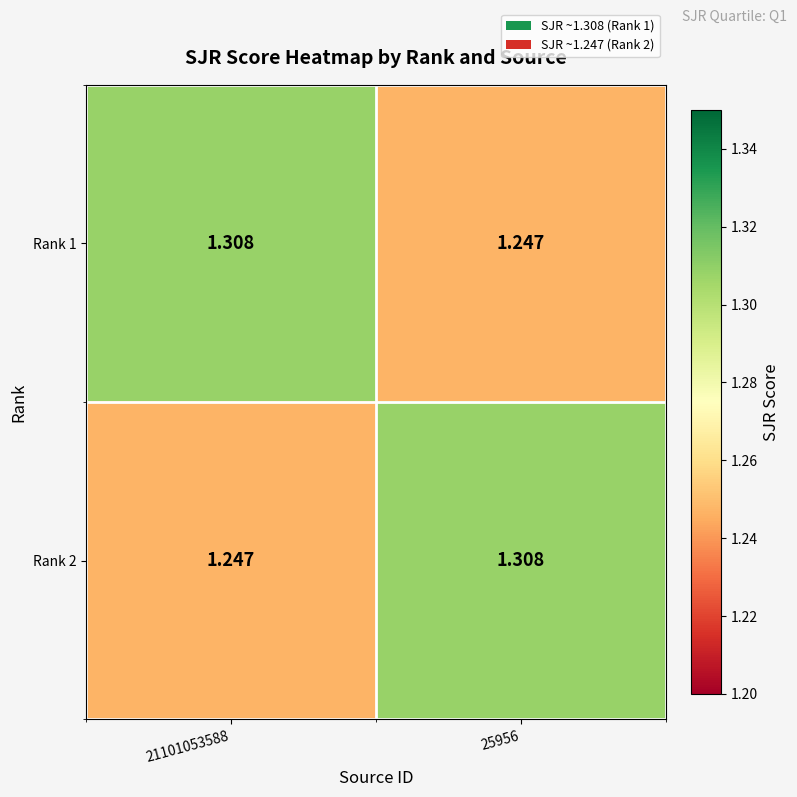

Is the value of Rank 2 at 21101053588 greater than the value of Rank 1 at 21101053588?

No